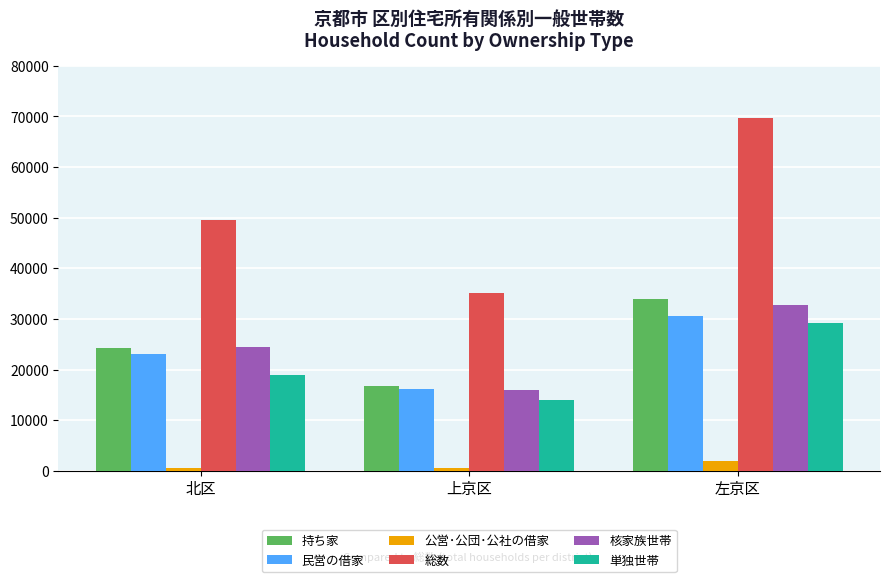

Count the number of categories in the chart.

3